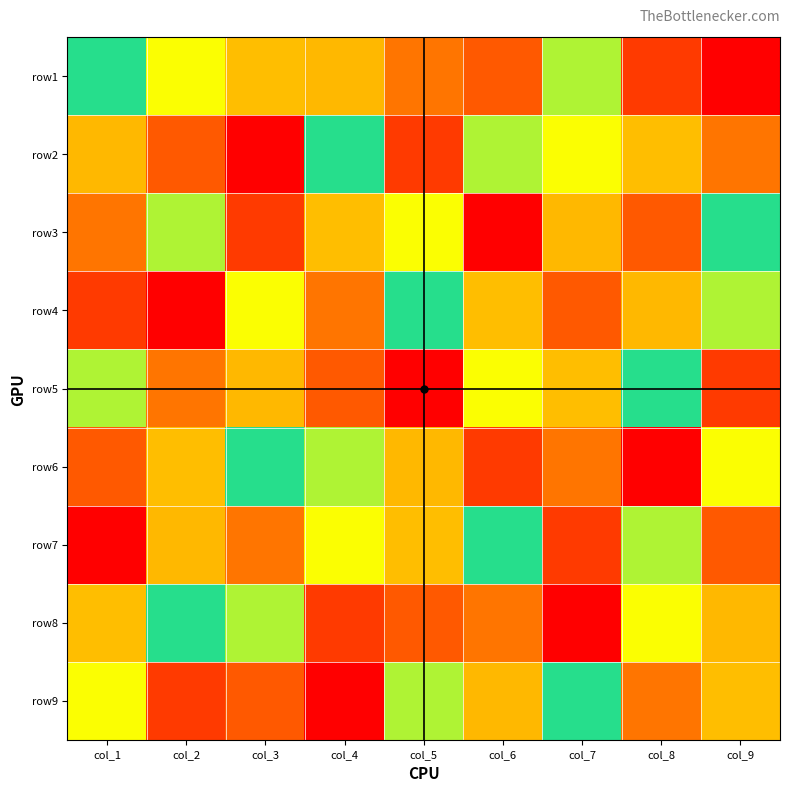

At how many categories does at least one series exceed 2?

9